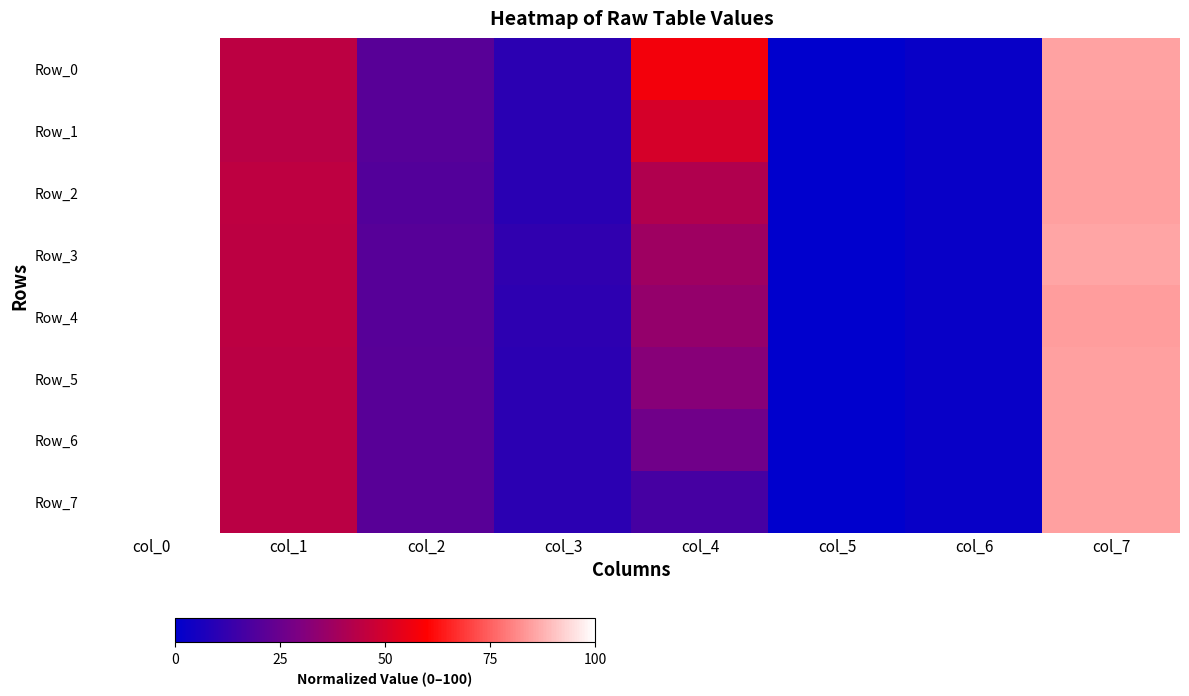

Reading left to right, extract all data points from this chart.

Row_0: col_0=100.0	col_1=44.2	col_2=20.9	col_3=10.4	col_4=57.4	col_5=0.0	col_6=2.1	col_7=85.3
Row_1: col_0=100.0	col_1=43.7	col_2=20.5	col_3=9.9	col_4=50.3	col_5=0.0	col_6=2.0	col_7=84.8
Row_2: col_0=100.0	col_1=44.6	col_2=19.8	col_3=9.9	col_4=41.6	col_5=0.0	col_6=2.0	col_7=85.1
Row_3: col_0=100.0	col_1=44.3	col_2=20.6	col_3=11.3	col_4=37.1	col_5=0.0	col_6=2.1	col_7=85.6
Row_4: col_0=100.0	col_1=44.3	col_2=20.6	col_3=10.7	col_4=35.1	col_5=0.0	col_6=2.3	col_7=84.7
Row_5: col_0=100.0	col_1=43.8	col_2=20.9	col_3=10.2	col_4=31.9	col_5=0.0	col_6=2.1	col_7=85.1
Row_6: col_0=100.0	col_1=43.9	col_2=20.8	col_3=10.2	col_4=26.5	col_5=0.0	col_6=2.0	col_7=85.0
Row_7: col_0=100.0	col_1=44.0	col_2=20.7	col_3=10.4	col_4=16.5	col_5=0.0	col_6=2.1	col_7=85.0